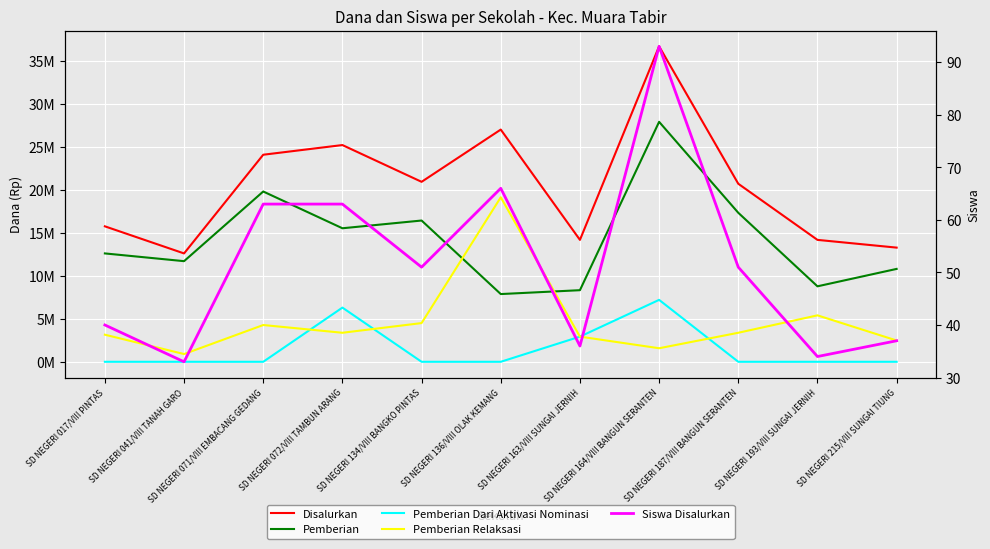

At which category does the chart reach its minimum across all series?

SD NEGERI 017/VIII PINTAS